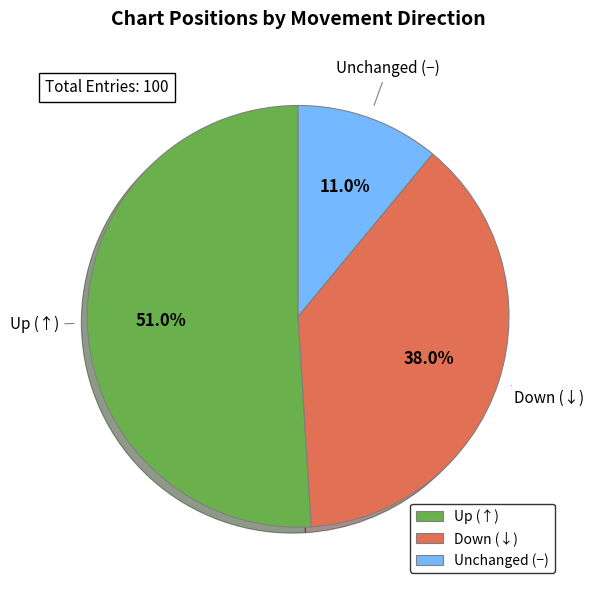

Which category has the biggest portion of the pie?

Up (↑)